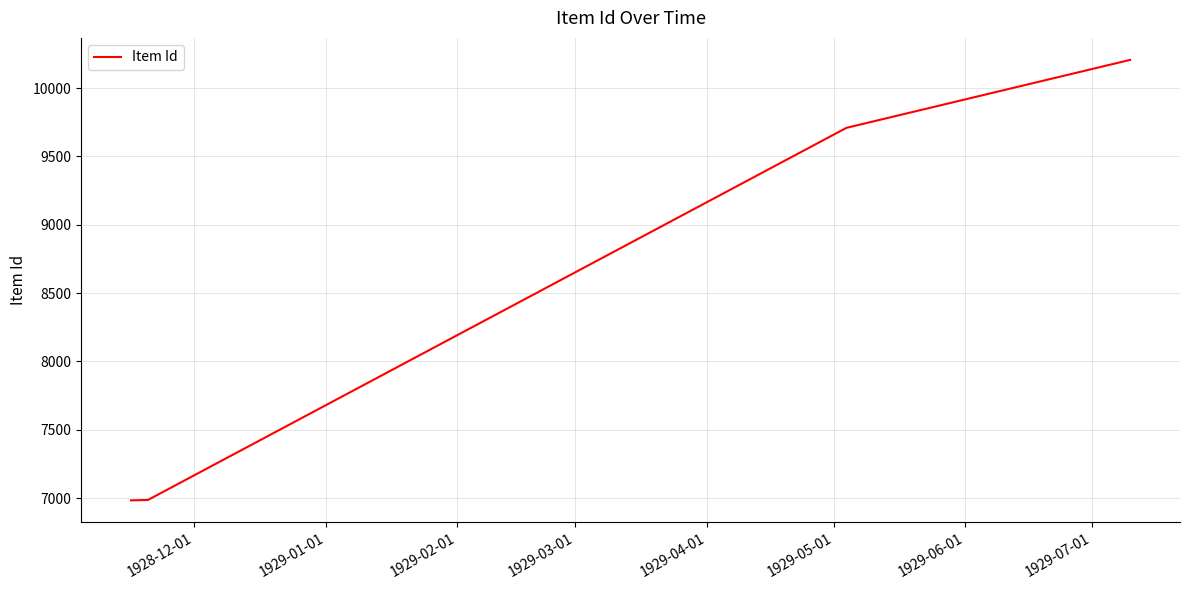

True or false: the data has more than 2 interior local peaks.

False